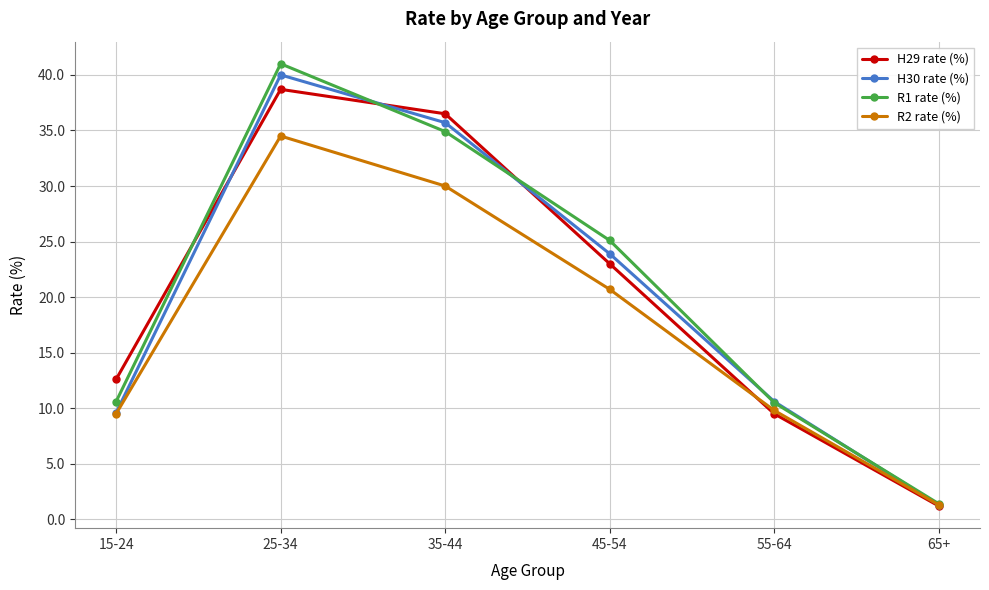

Which series has the widest spread of values?

R1 rate (%)